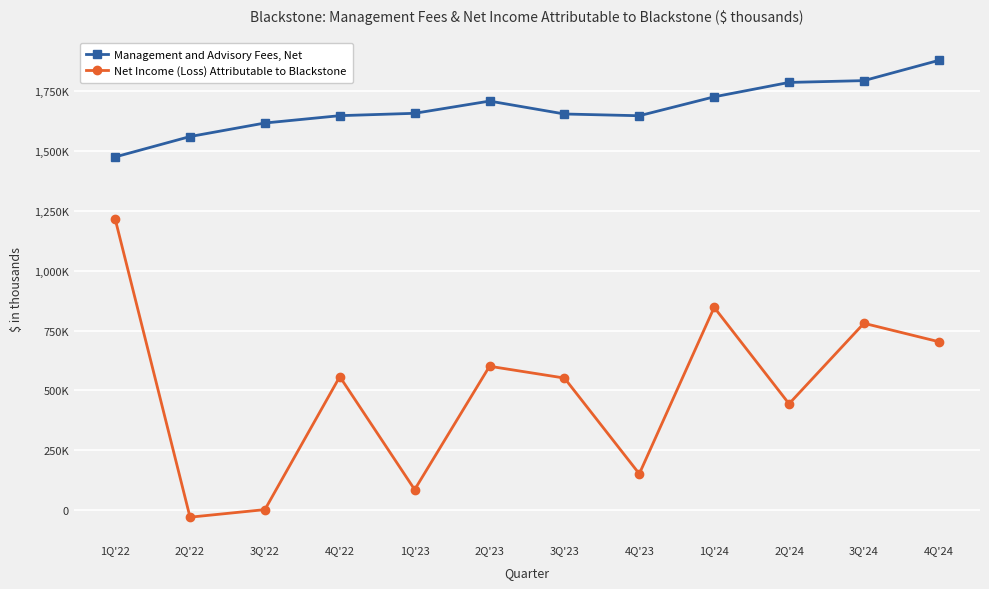

Reading right to left, list all the values displayed in this chart.

Management and Advisory Fees, Net: 4Q'24=1879581	3Q'24=1794894	2Q'24=1787313	1Q'24=1727148	4Q'23=1648132	3Q'23=1655443	2Q'23=1709370	1Q'23=1658315	4Q'22=1648438	3Q'22=1617754	2Q'22=1561187	1Q'22=1475936
Net Income (Loss) Attributable to Blackstone: 4Q'24=703873	3Q'24=780835	2Q'24=444414	1Q'24=847386	4Q'23=151800	3Q'23=551994	2Q'23=601274	1Q'23=85812	4Q'22=557854	3Q'22=2296	2Q'22=-29393	1Q'22=1216874